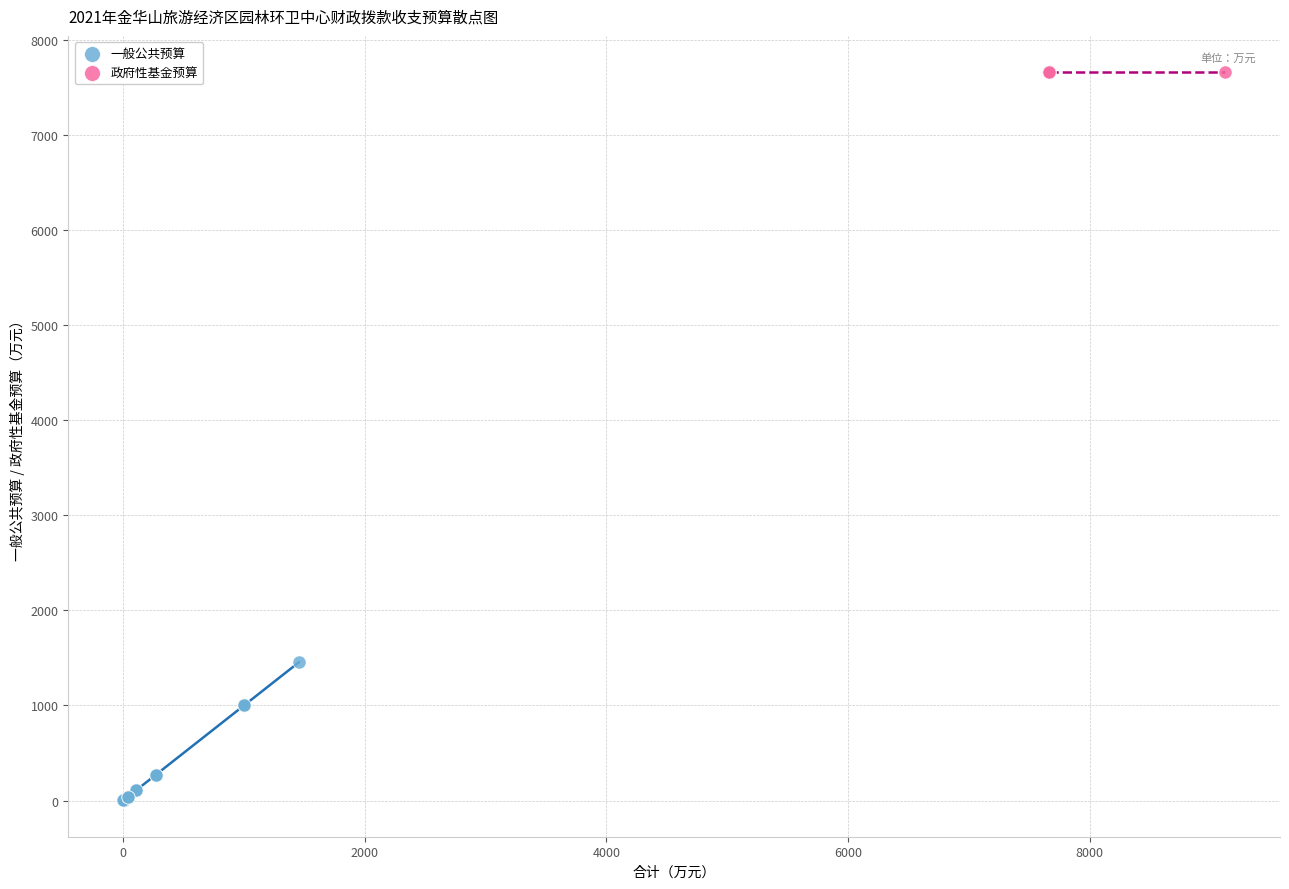

Which series contains the lowest Y value?

一般公共预算